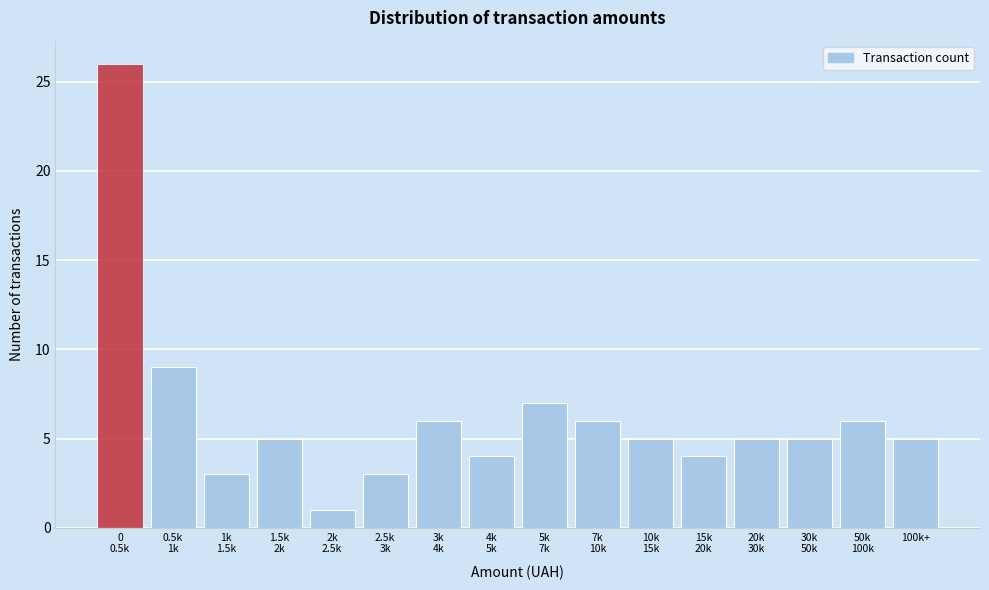

Reading left to right, transcribe all the data shown in this chart.

26	9	3	5	1	3	6	4	7	6	5	4	5	5	6	5